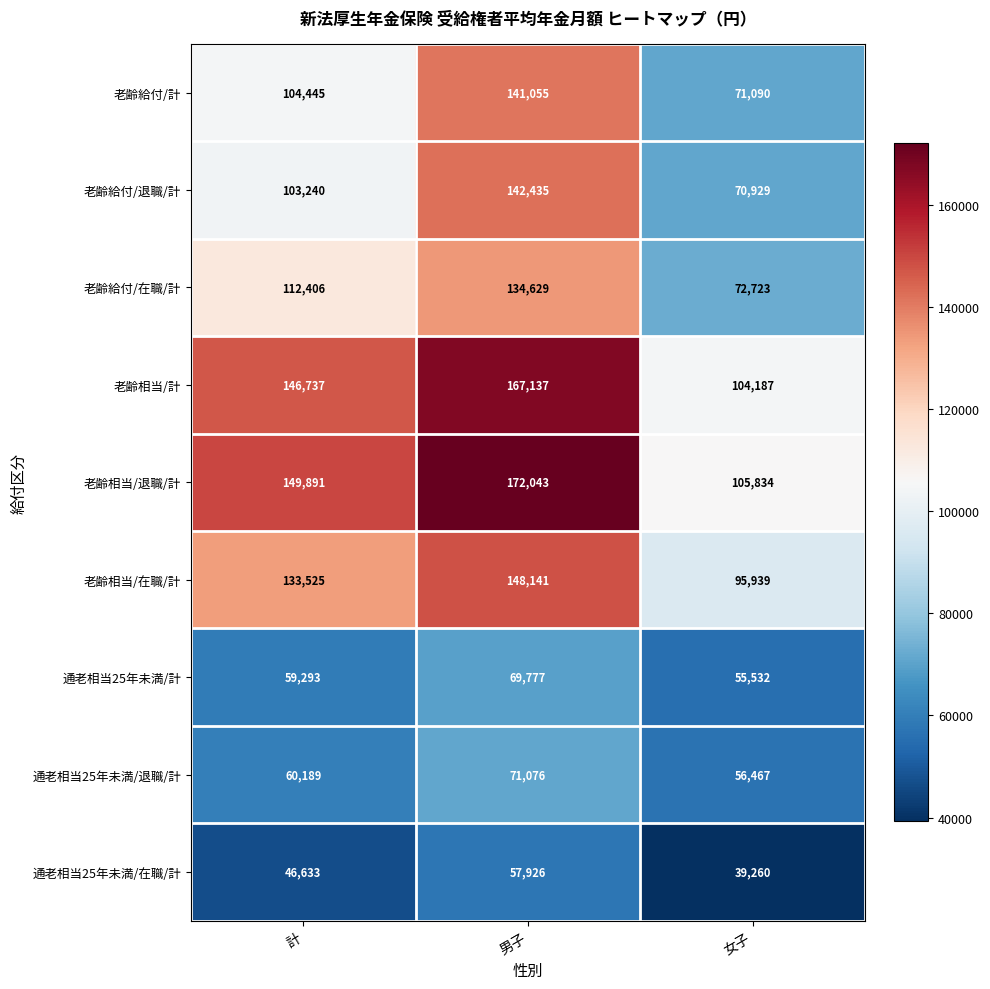

At how many categories does at least one series exceed 105547?

3